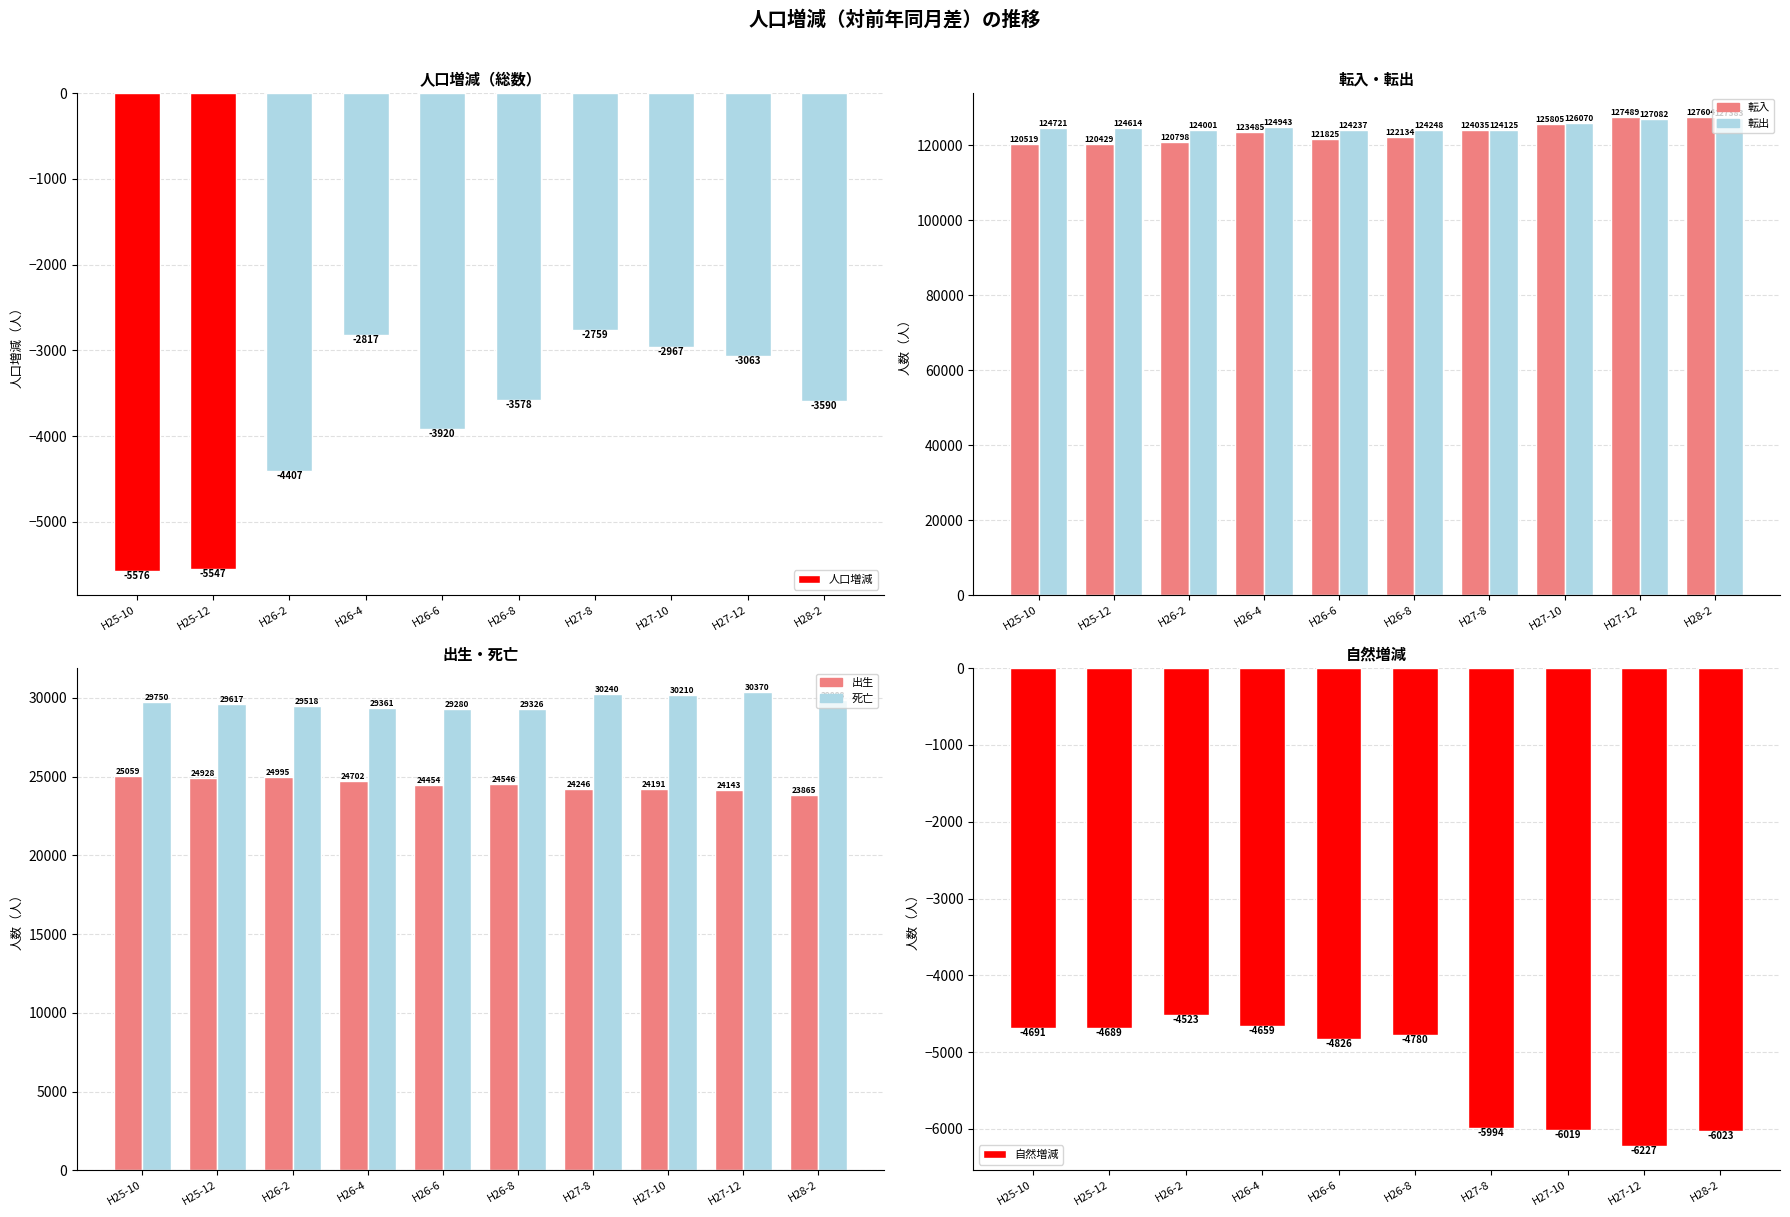

Is it true that 転出 equals 201333 at H28-2?

False